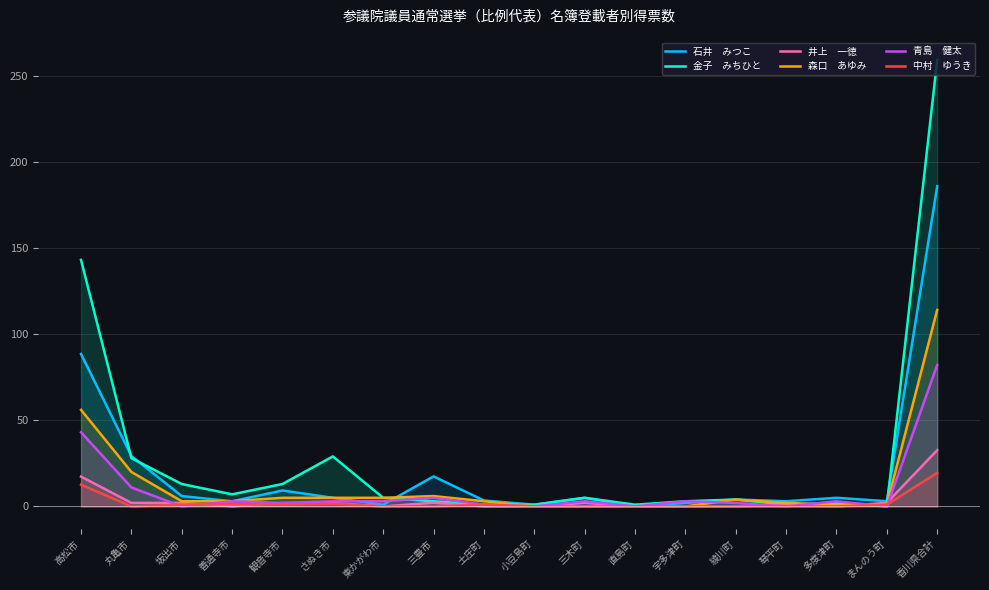

How many intersections are there between 金子　みちひと and 青島　健太?

2